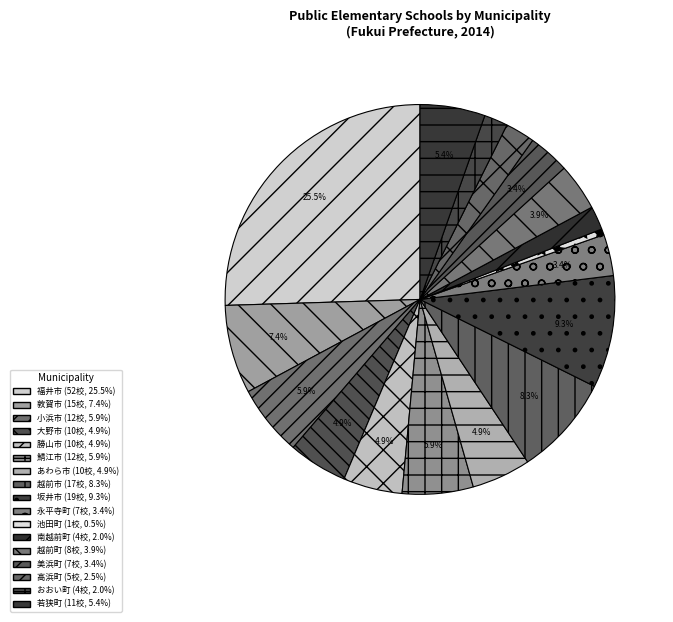

Does 勝山市 account for over 50% of the chart?

No